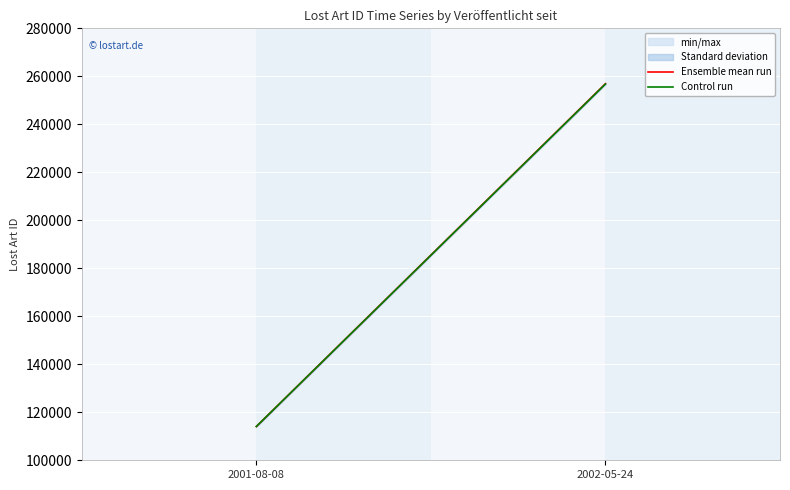

What is the label of the 1st point from the right?

2002-05-24